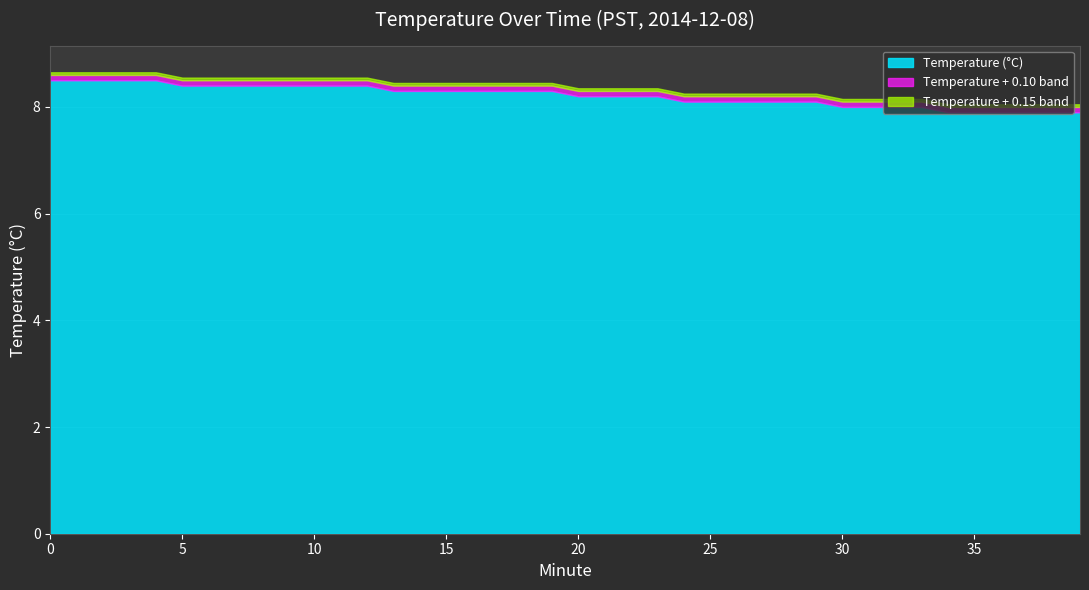

True or false: Min 10-19 band and Min 0-9 offset cross at least once.

False